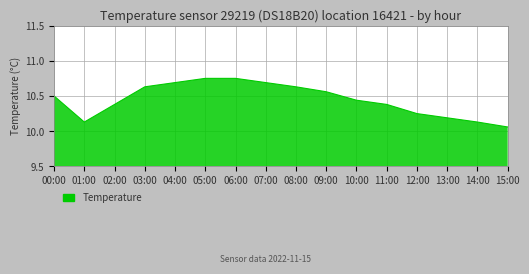

Is it true that the value at 02:00 is 4.9?

False